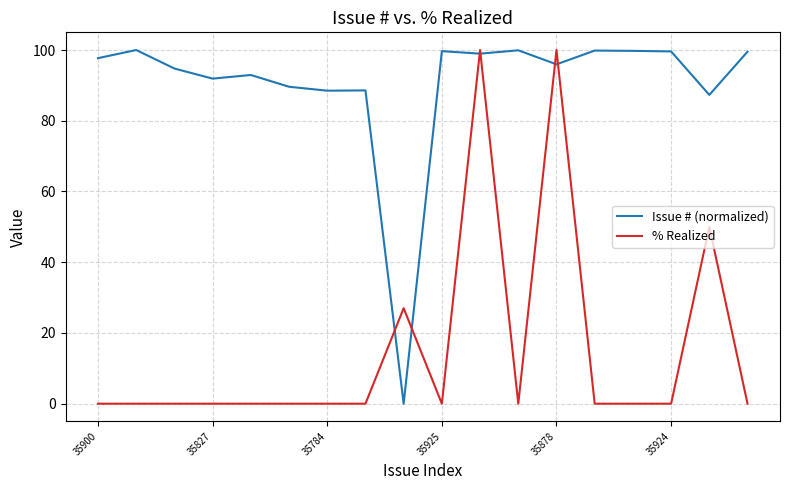

What is the greatest value displayed?

100.0